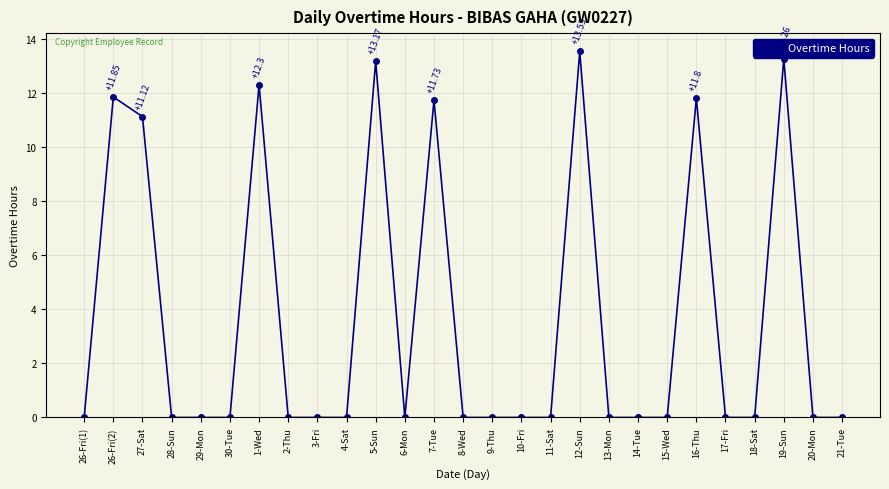

What is the change in value from 1-Wed to 2-Thu?

-12.3